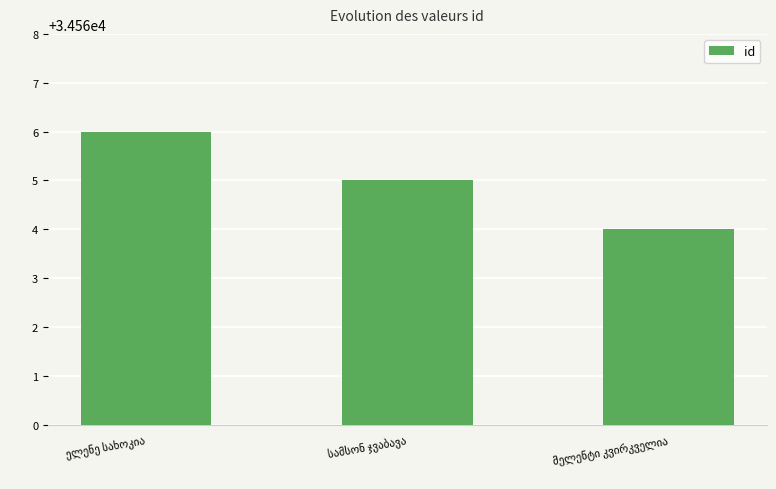

What is the average value?

34565